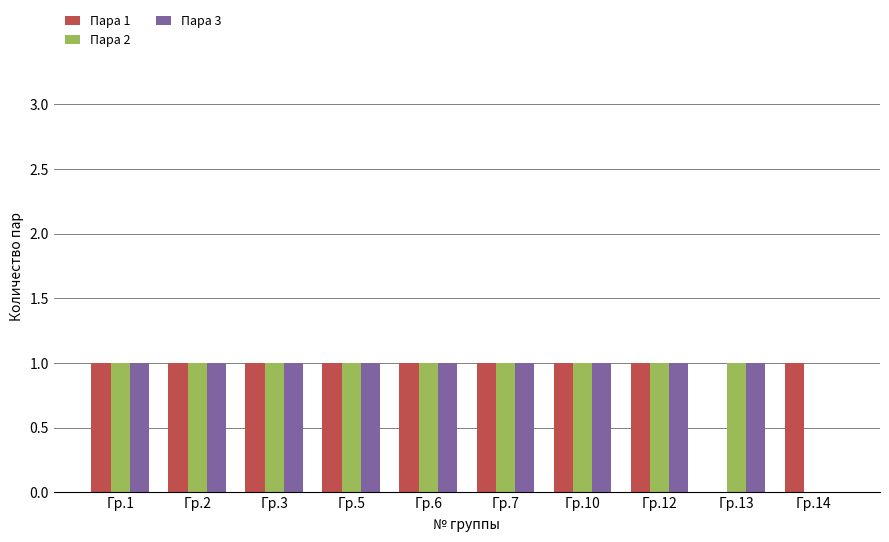

Are the bars grouped side by side (vs. stacked)?

Yes